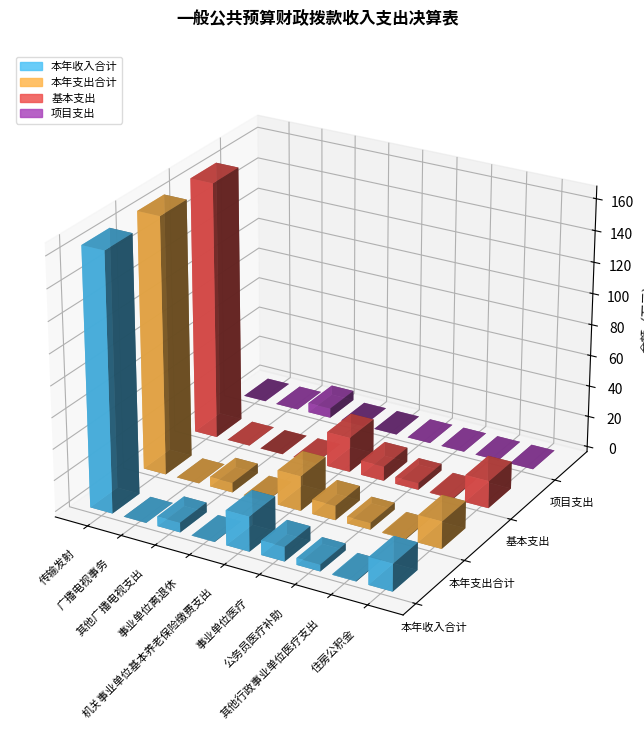

Reading left to right, transcribe all the data shown in this chart.

本年收入合计: 164.4	0.0	6.2	0.2	22.3	9.2	4.3	0.4	17.5
本年支出合计: 164.4	0.0	6.2	0.2	22.3	9.2	4.3	0.4	17.5
基本支出: 164.4	0.0	0.0	0.2	22.3	9.2	4.3	0.4	17.5
项目支出: 0.0	0.0	6.2	0.0	0.0	0.0	0.0	0.0	0.0